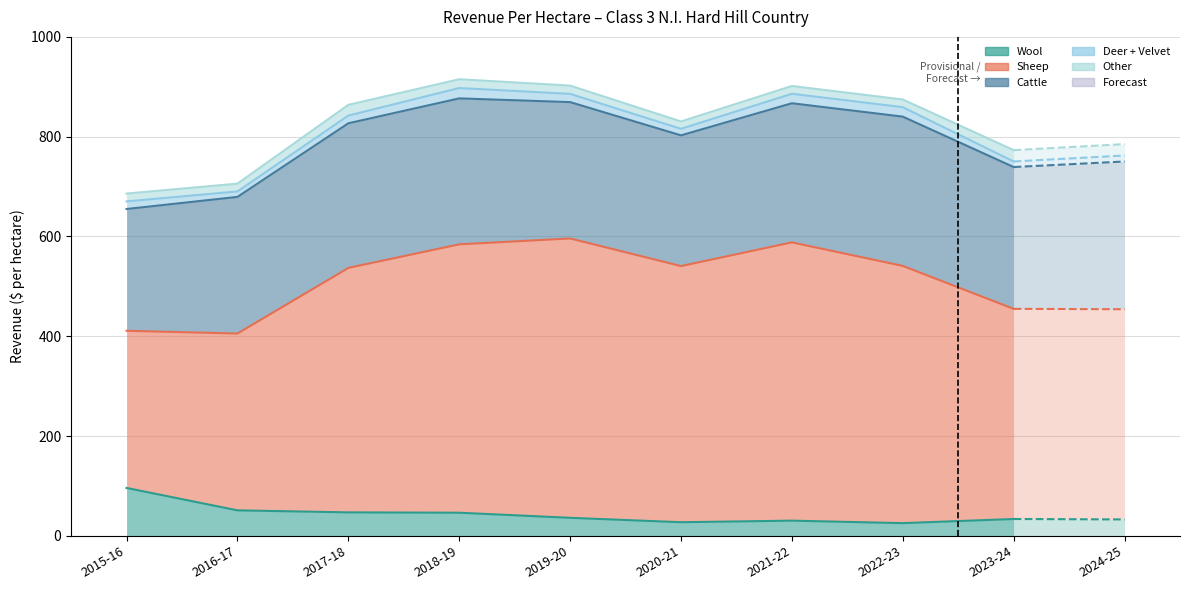

What are all the series names shown in the legend?

Wool, Sheep, Cattle, Deer + Velvet, Other